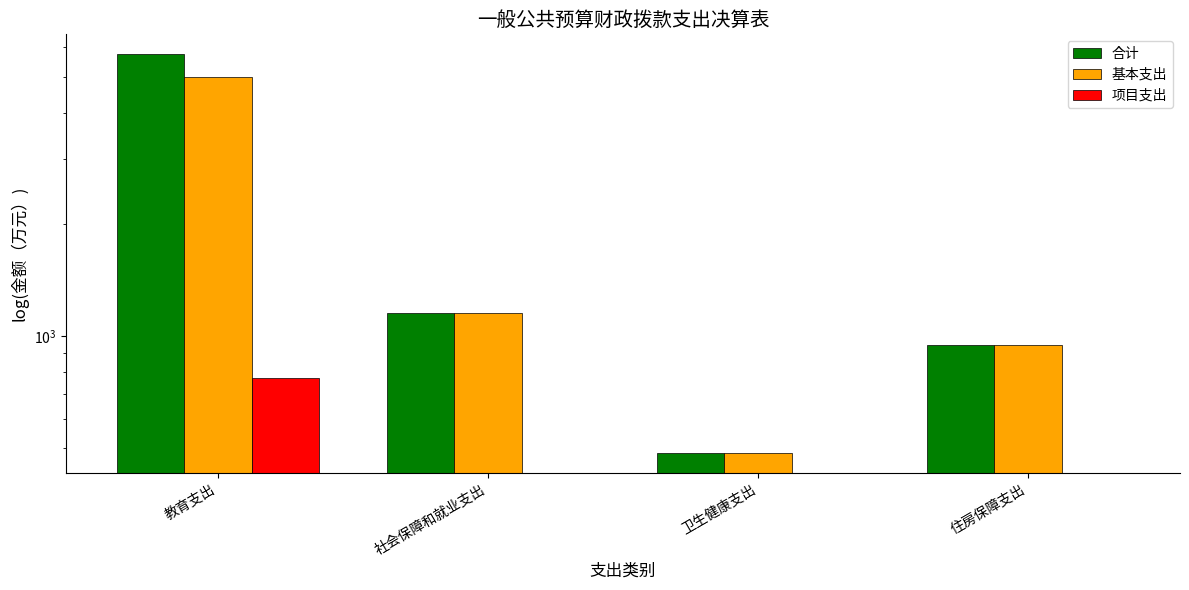

How many values in the 项目支出 series exceed 0?

1